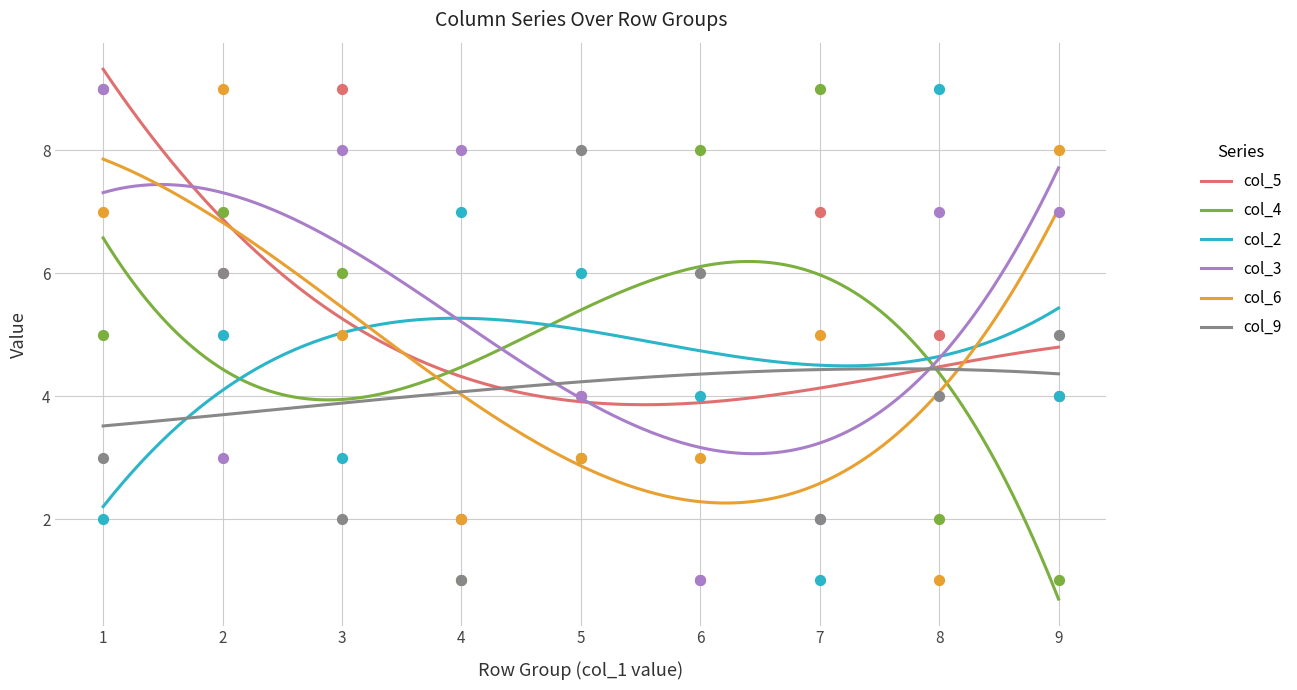

Which series reaches the maximum Y coordinate?

col_5